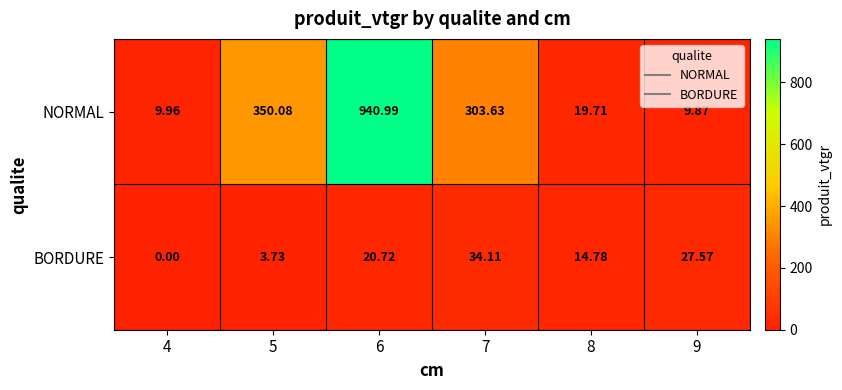

Rank the series by their maximum value, from highest to lowest.

NORMAL, BORDURE